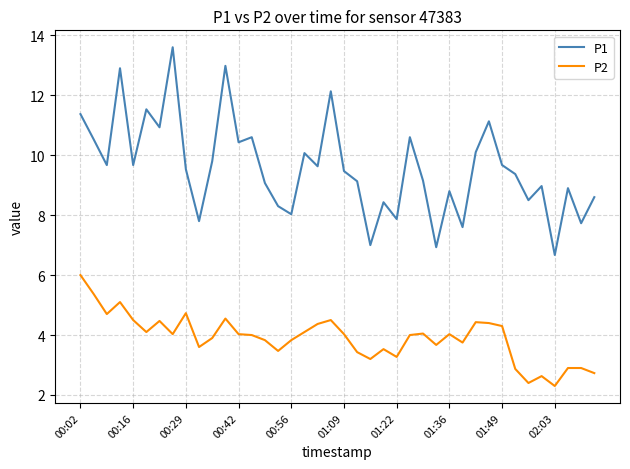

Which series has the largest total across all categories?

P1